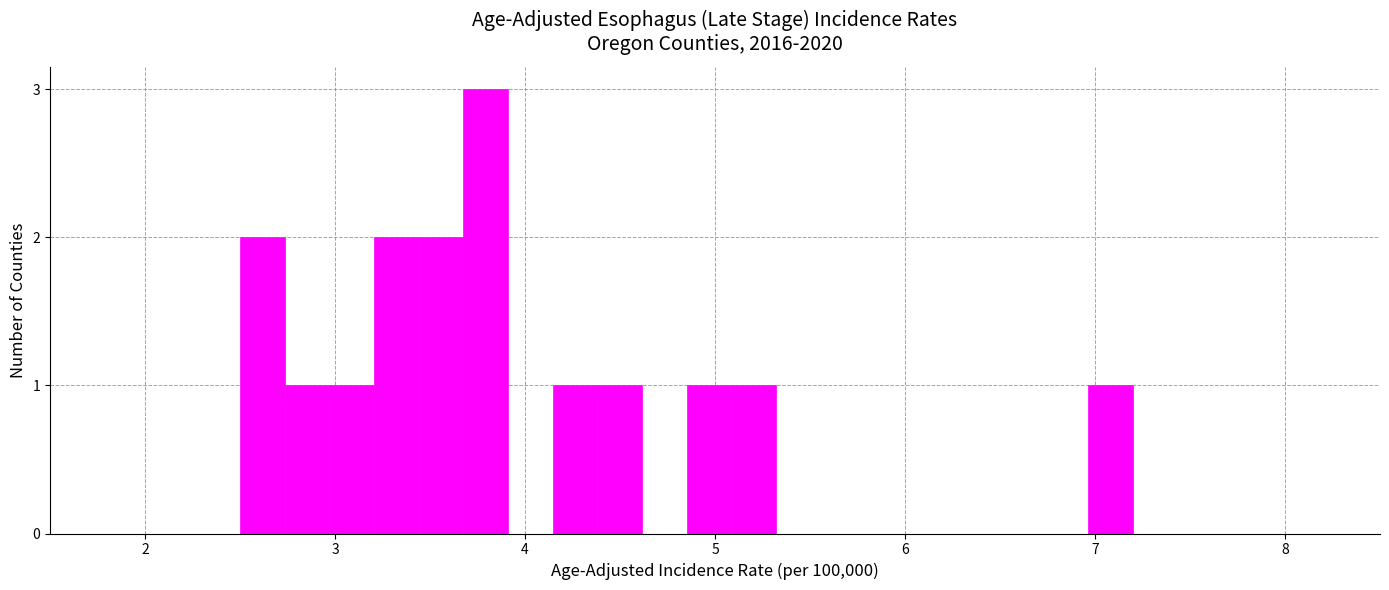

Around what value on the x-axis is the tallest bar? Give the approximate position of its centre, as read against the axis.

3.8